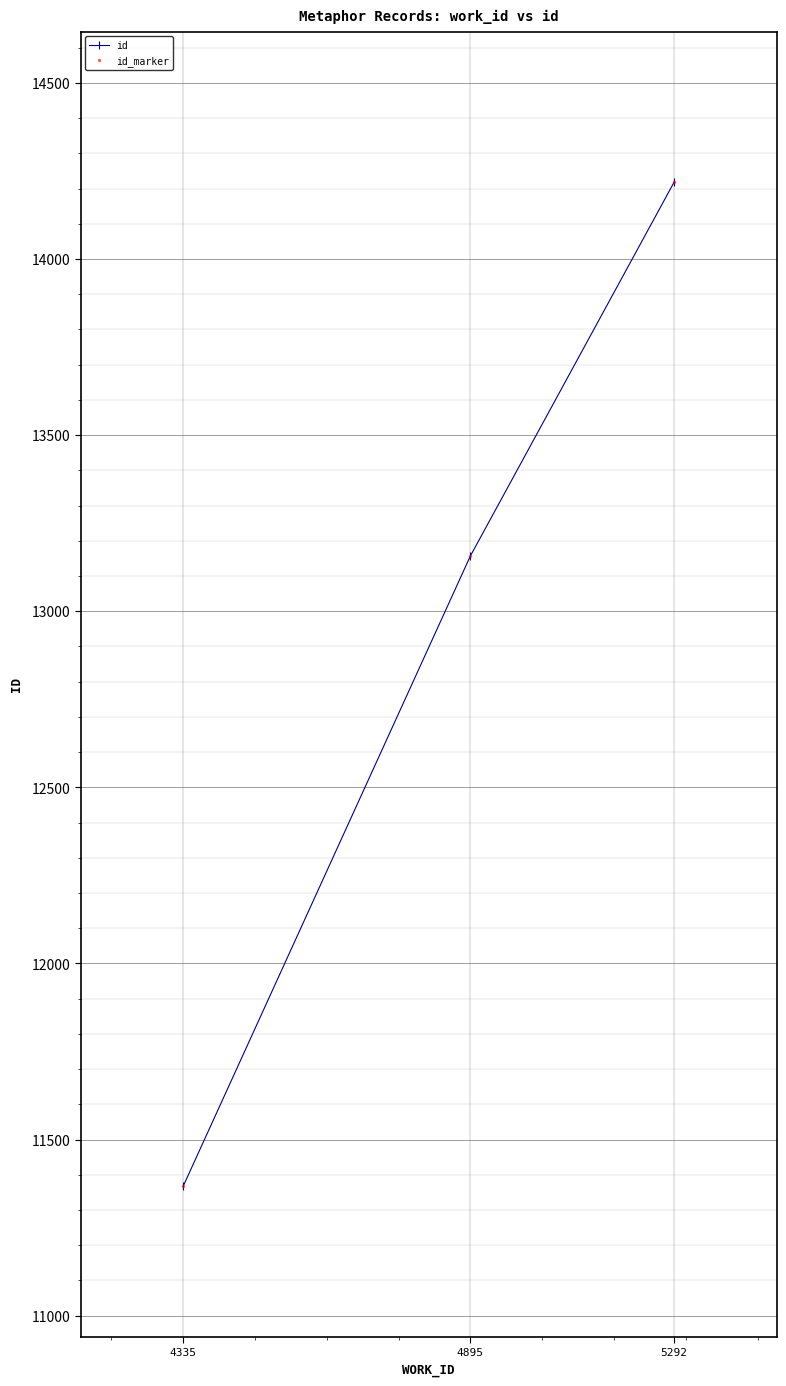

Rank the series at 5292 from highest to lowest value.

id, id_marker